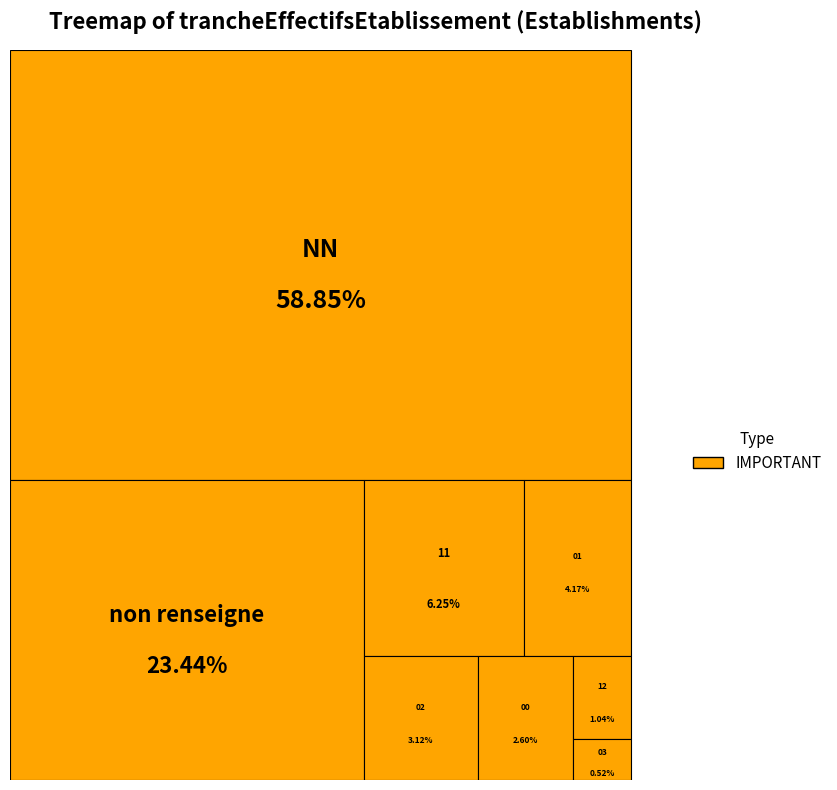

Count the number of slices in the pie.

8